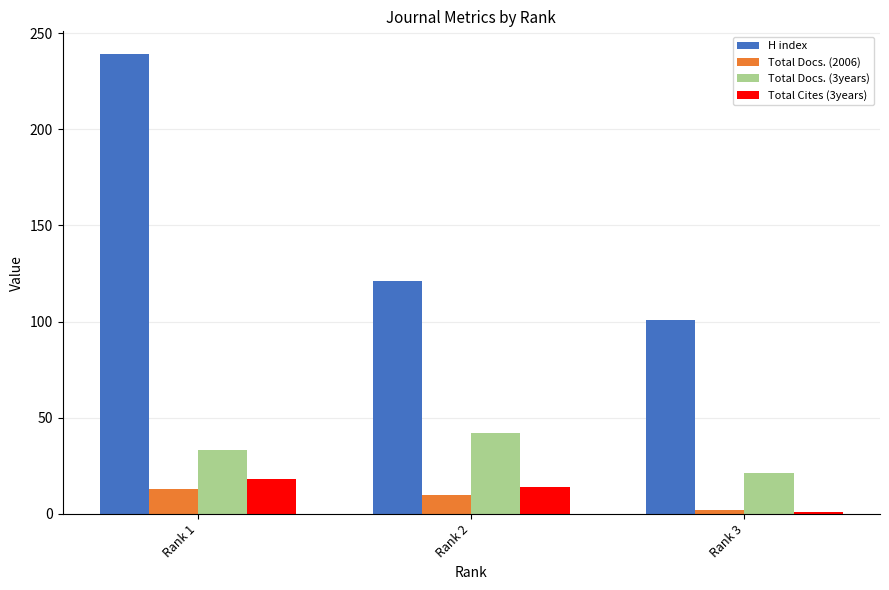

List the series in order of their peak value, lowest first.

Total Docs. (2006), Total Cites (3years), Total Docs. (3years), H index